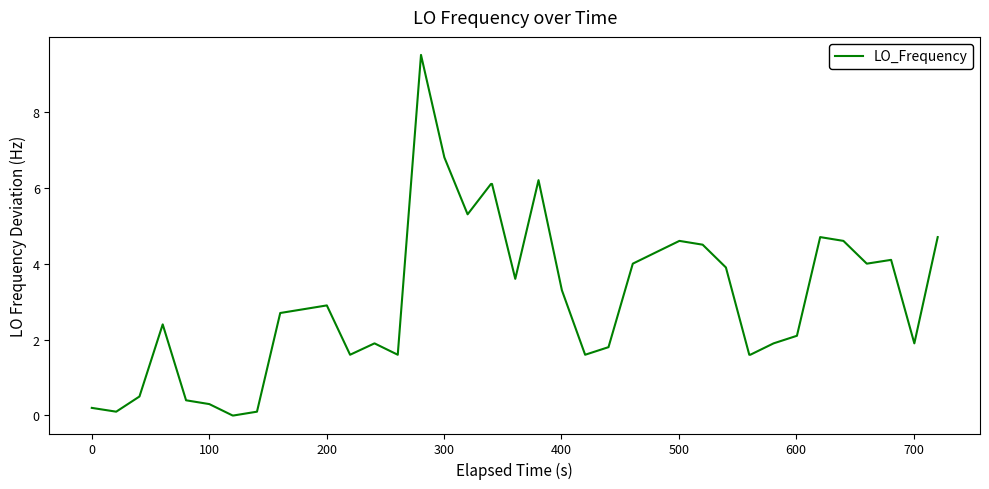

How many lines are shown in the chart?

1